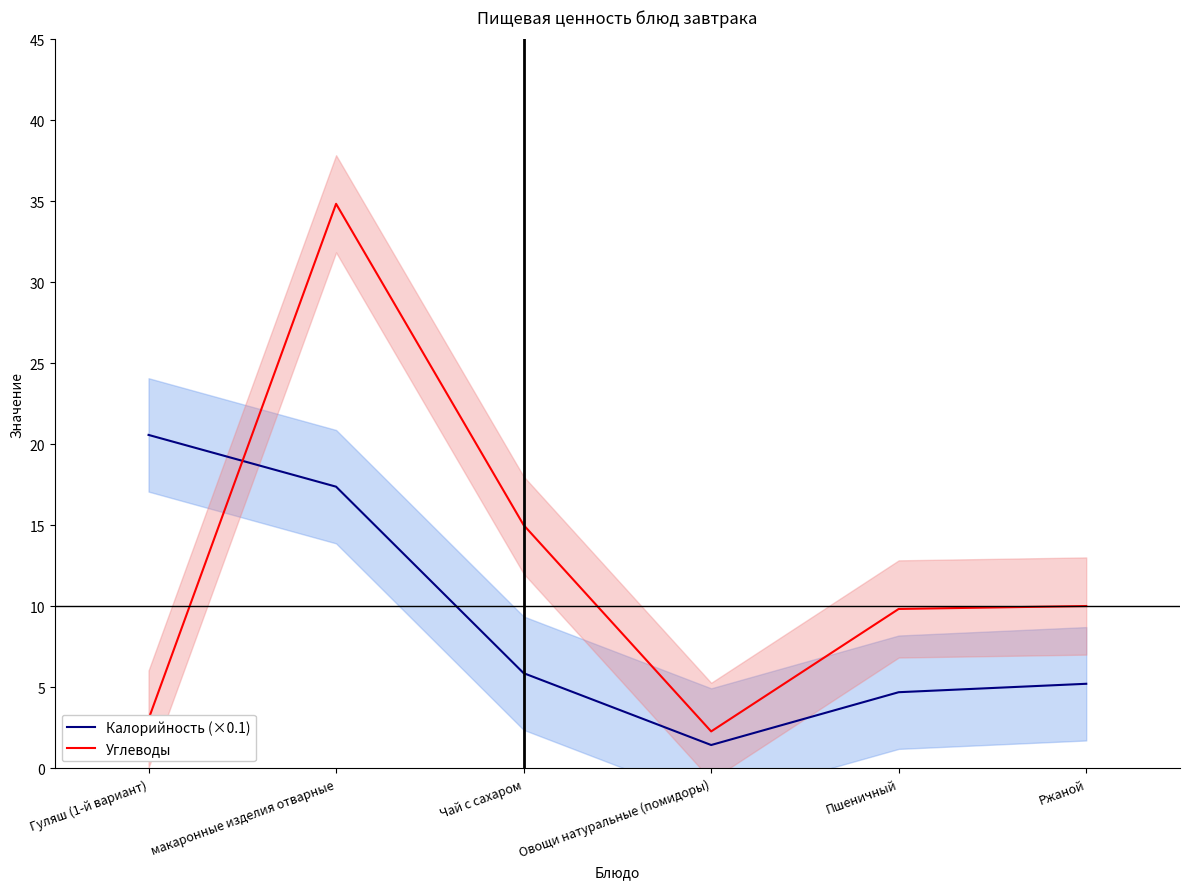

What is the approximate value of Углеводы at Ржаной?

10.0